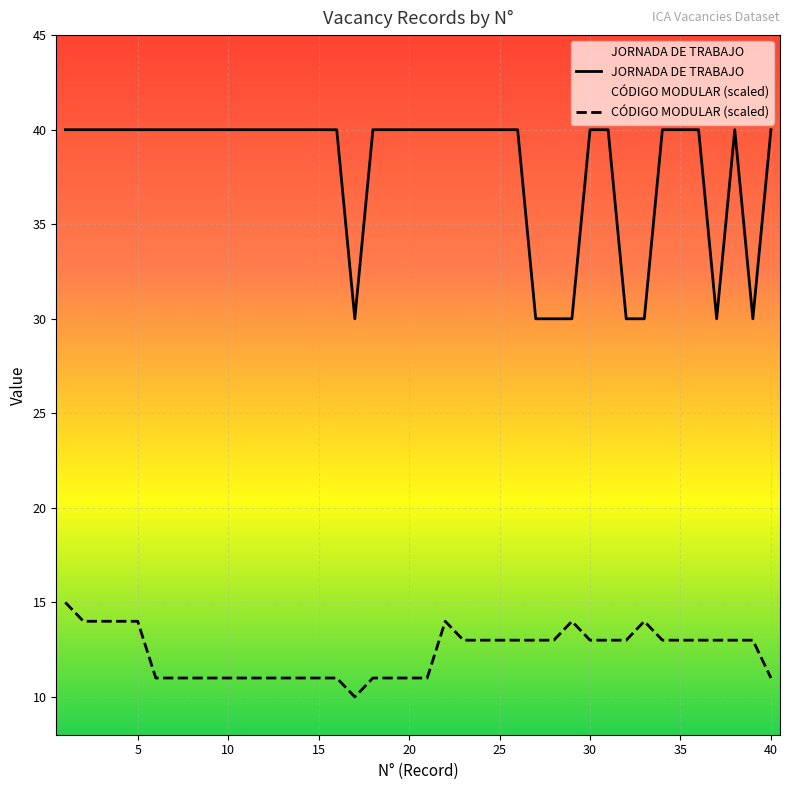

Reading left to right, extract all data points from this chart.

JORNADA DE TRABAJO: 40	40	40	40	40	40	40	40	40	40	40	40	40	40	40	40	30	40	40	40	40	40	40	40	40	40	30	30	30	40	40	30	30	40	40	40	30	40	30	40
CÓDIGO MODULAR (scaled): 15	14	14	14	14	11	11	11	11	11	11	11	11	11	11	11	10	11	11	11	11	14	13	13	13	13	13	13	14	13	13	13	14	13	13	13	13	13	13	11